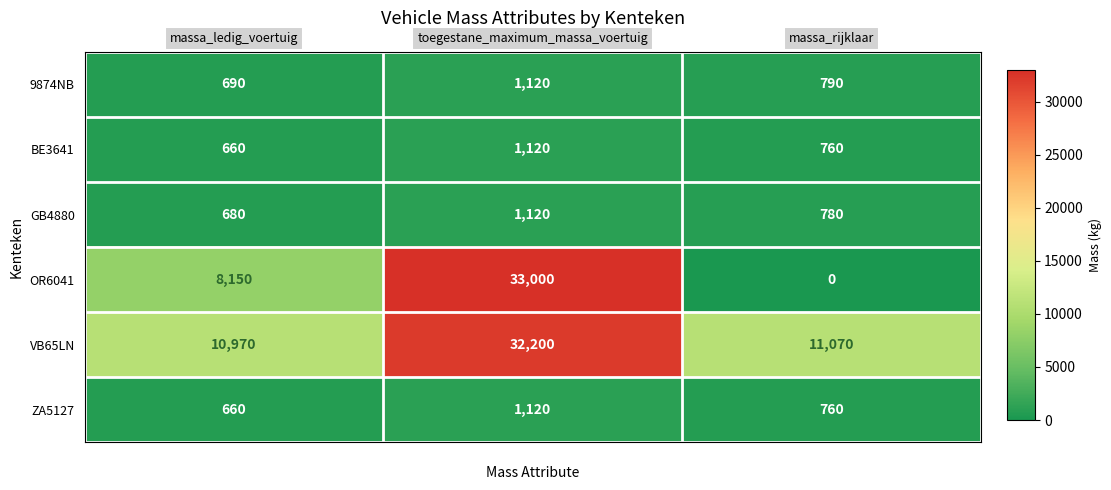

What is the average value of the ZA5127 series?

847